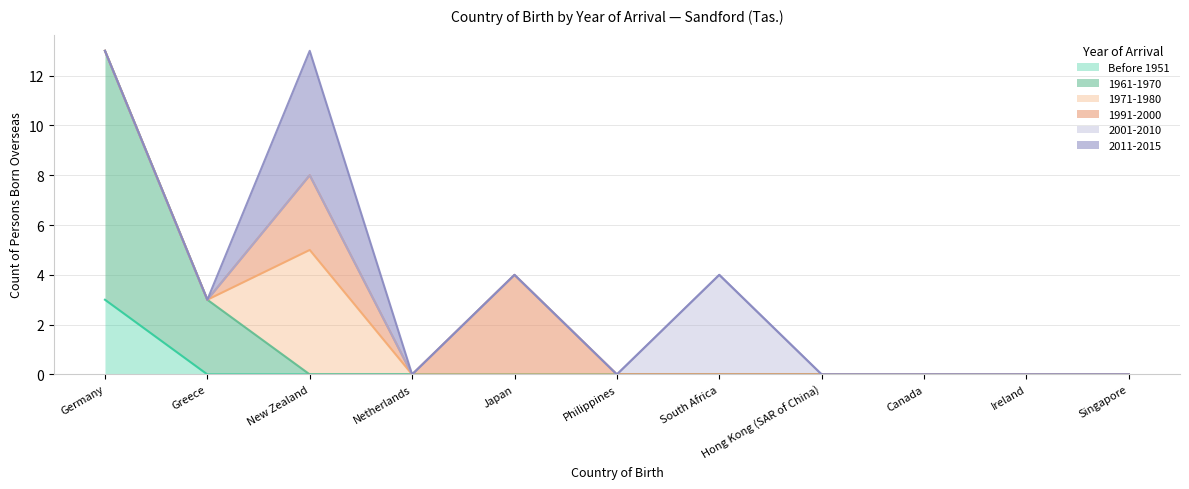

At which label is 2001-2010 closest to 2?

Germany